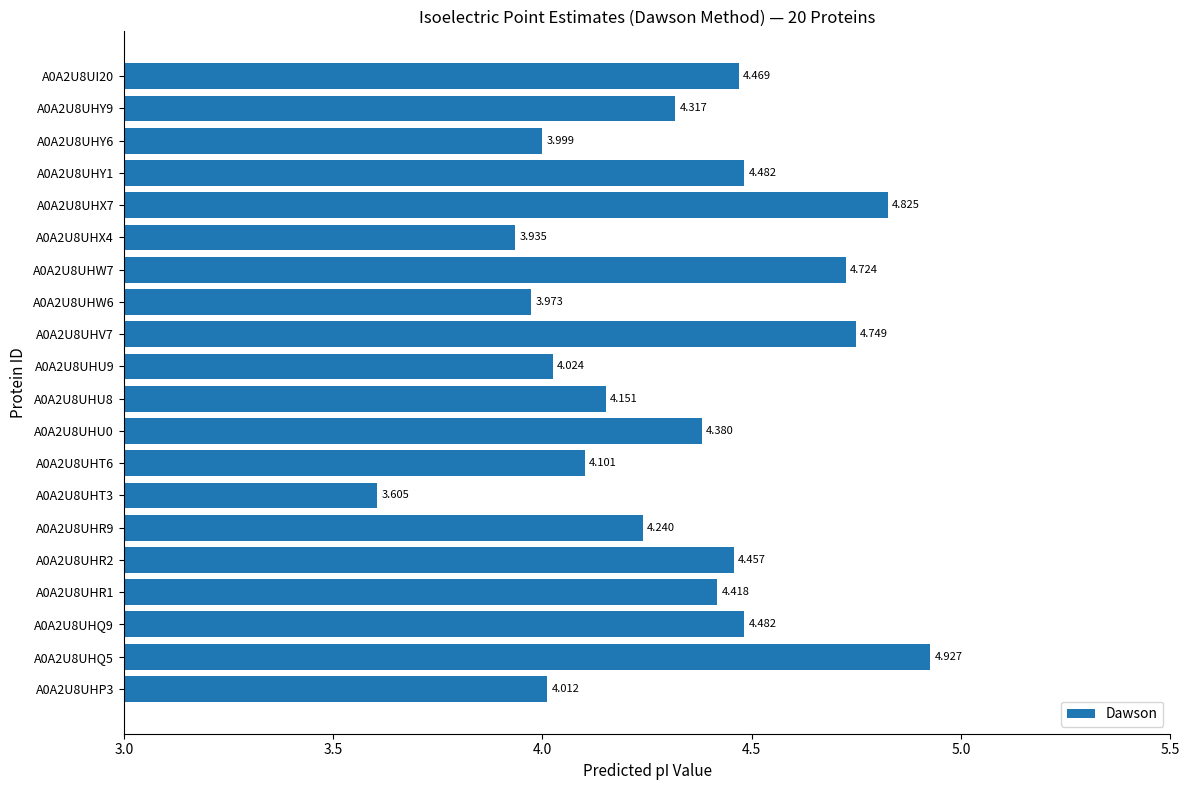

Which label corresponds to the largest value in the chart?

A0A2U8UHQ5